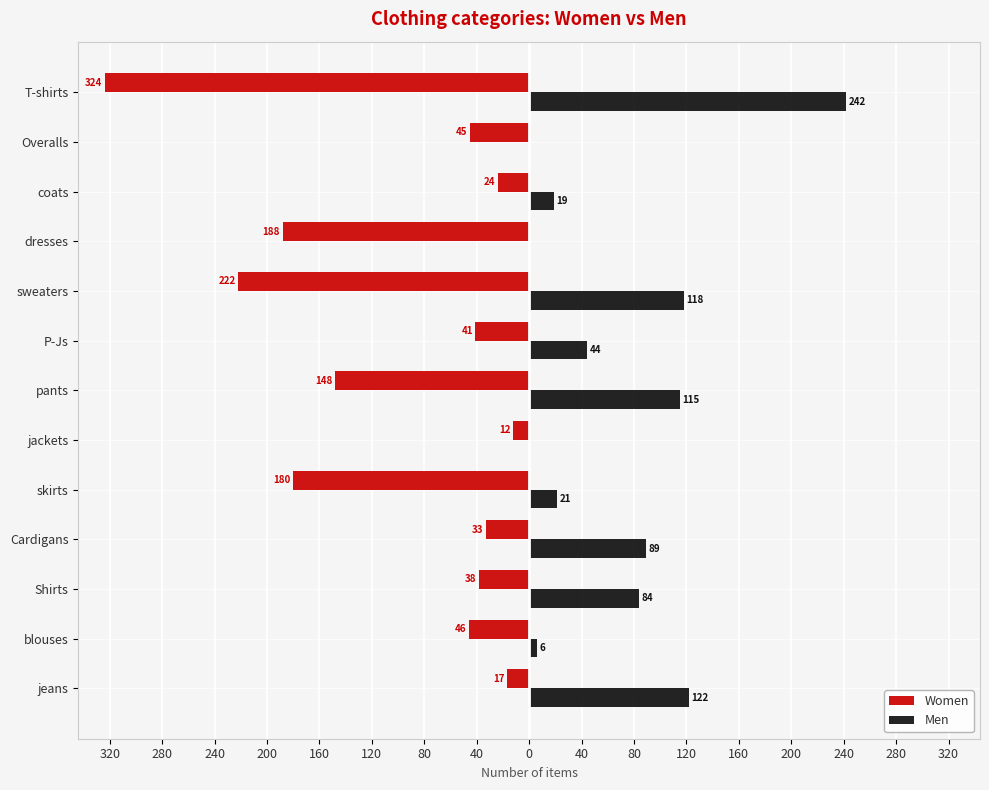

What are all the series names shown in the legend?

Women, Men